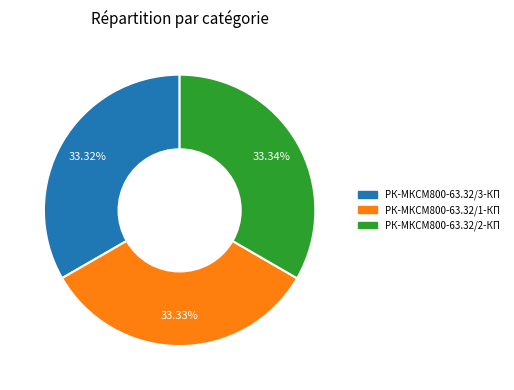

Is there any slice that represents more than half of the pie?

No